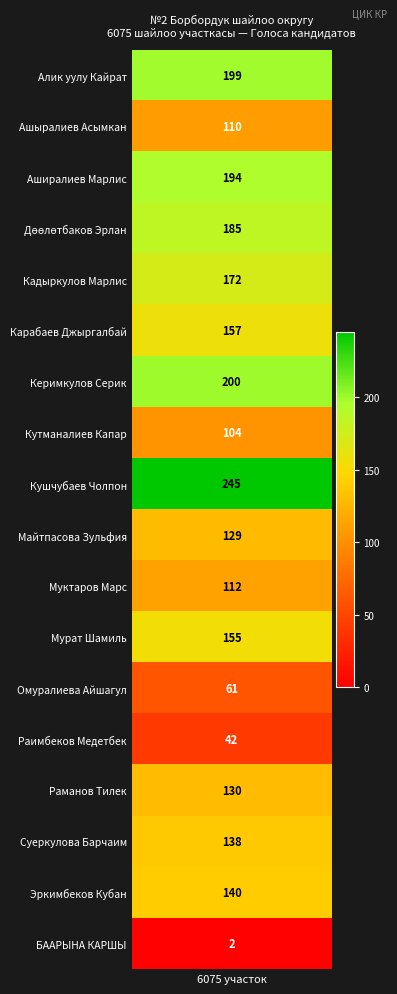

Where is the data nearest to the value 123?

9